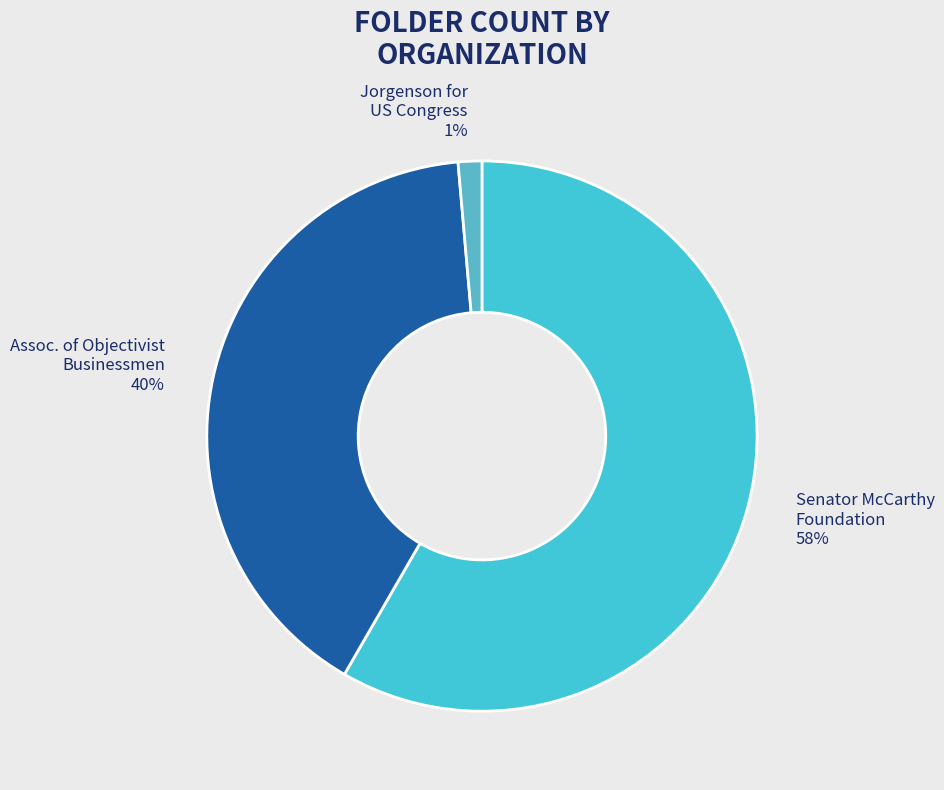

How many slices are in this pie chart?

3